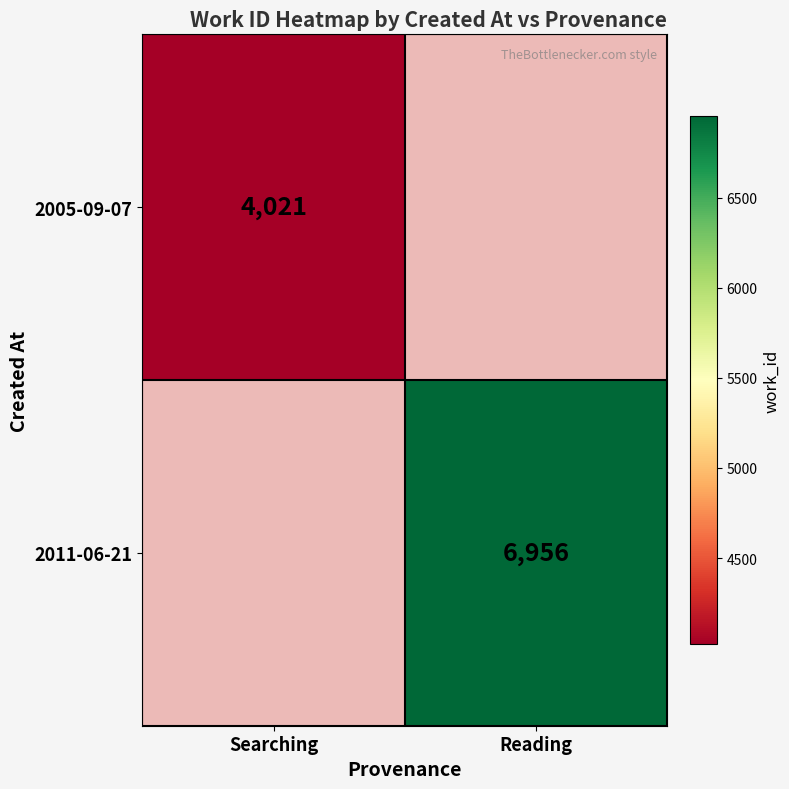

Is it true that 2011-06-21 equals 2532 at Reading?

False